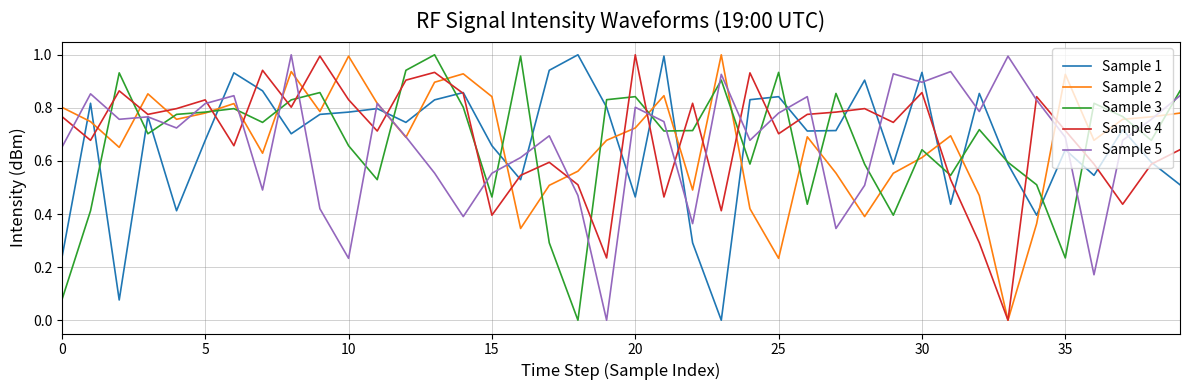

What are all the series names shown in the legend?

Sample 1, Sample 2, Sample 3, Sample 4, Sample 5